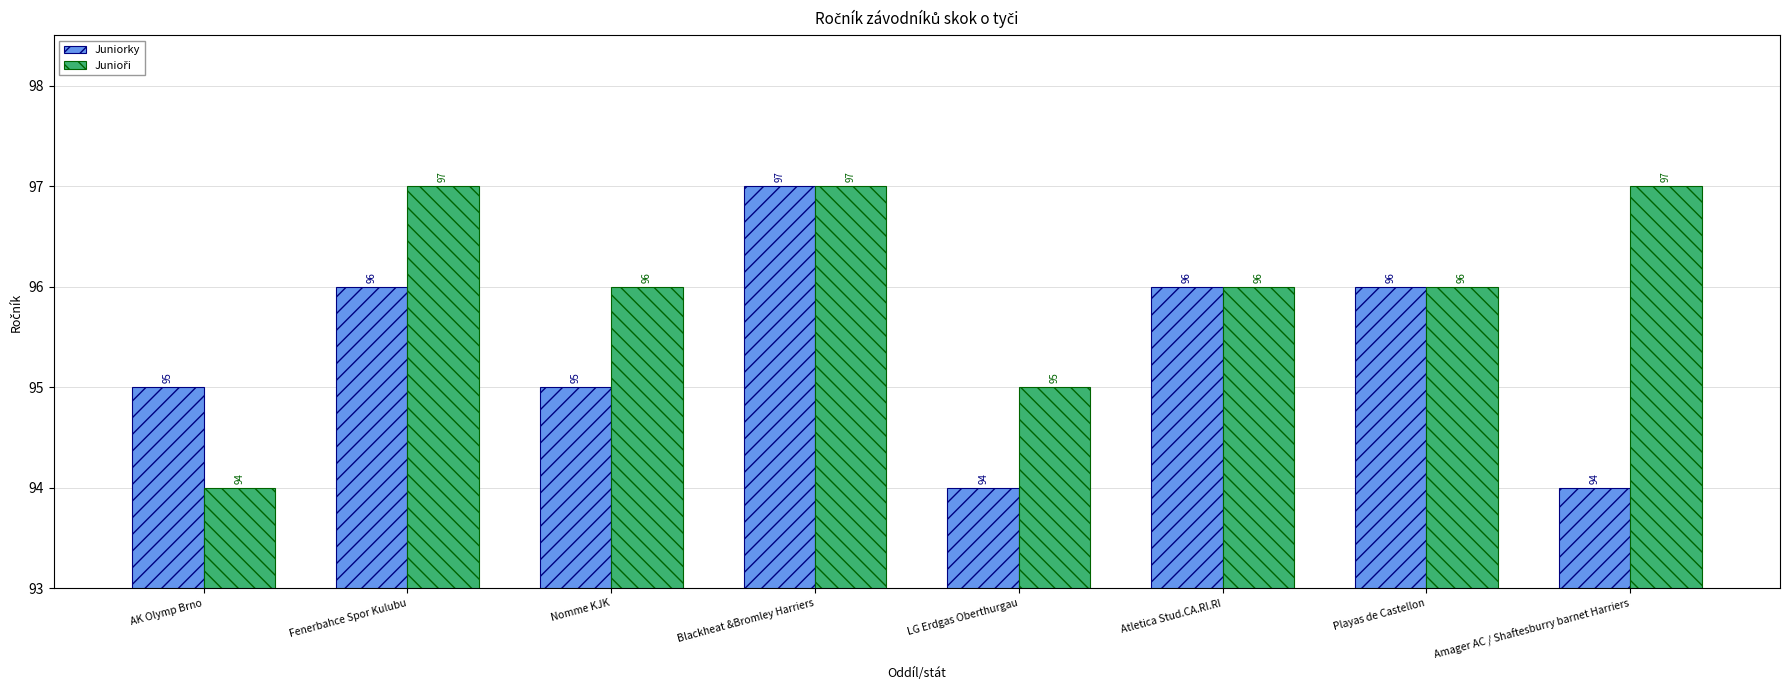

What is the value of the Juniorky bar at the 5th from the left?

94